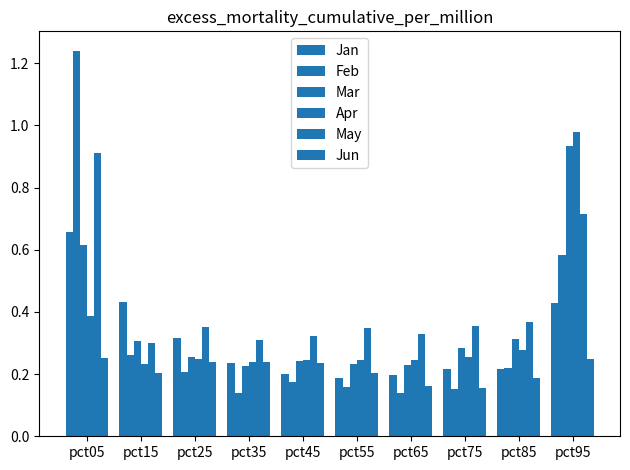

Between pct15 and pct65, which series saw the biggest shift?

Jan